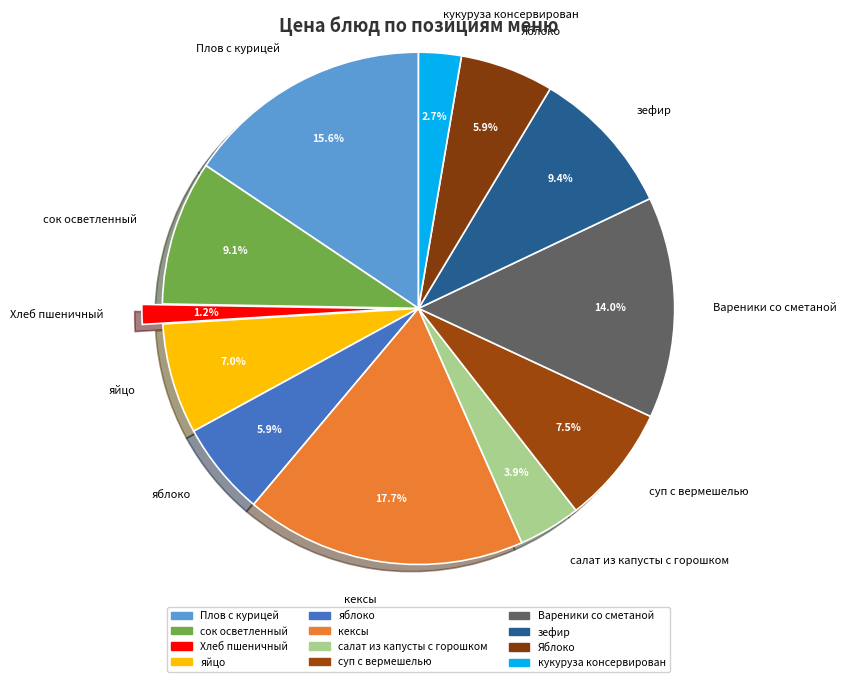

Is there any slice that represents more than half of the pie?

No